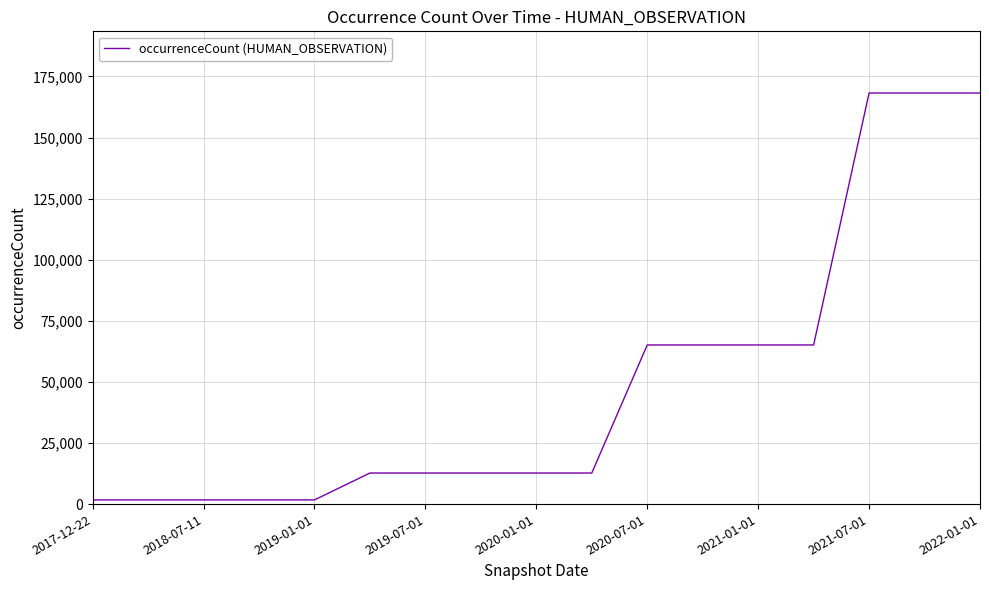

What is the greatest value displayed?

168213